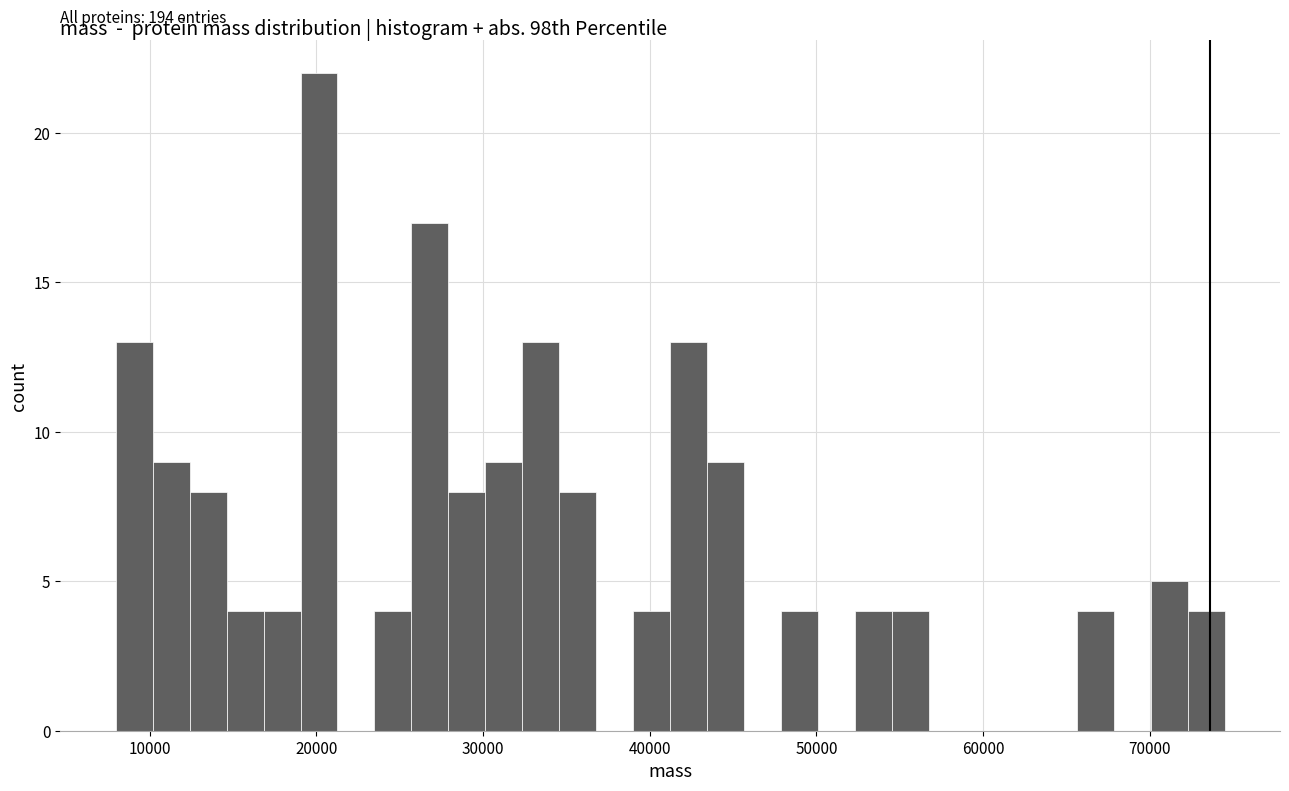

Around what value on the x-axis is the tallest bar? Give the approximate position of its centre, as read against the axis.

20000